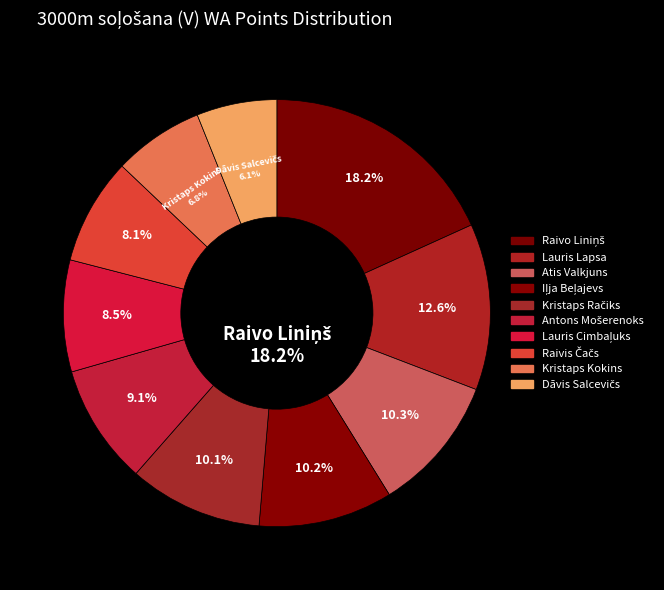

Count the number of slices in the pie.

10